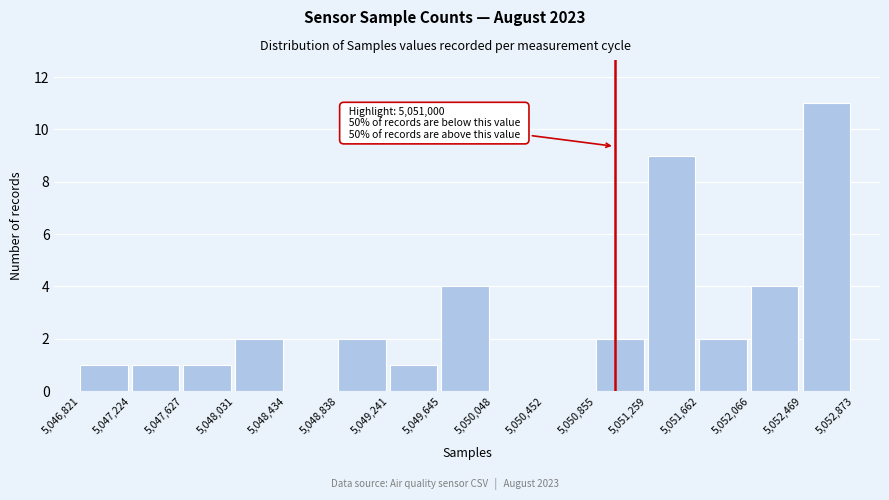

Over which range of the x-axis is the bar tallest?

5,052,469 to 5,052,873